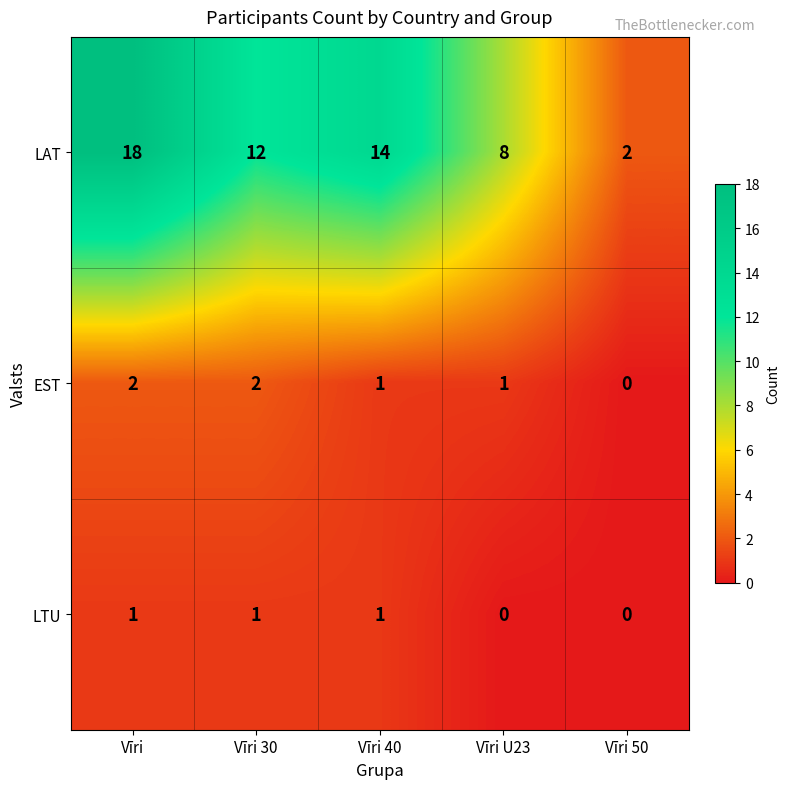

Rank the series at Vīri from lowest to highest value.

LTU, EST, LAT